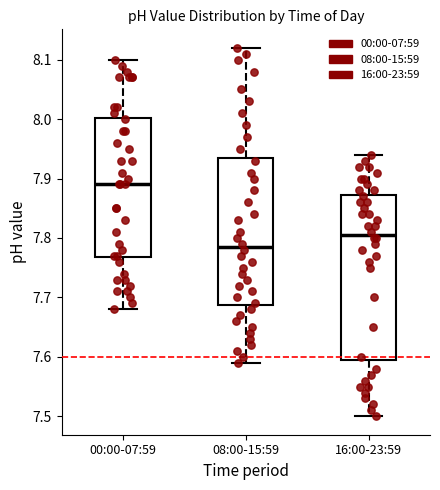

Reading left to right, transcribe this box plot: for each box, give where its median line is, the range the box spans, and where its two whiskers end, as read against the y-axis. The values are not printed on the chart, so give them approximately, as read against the axis.

00:00-07:59: median 7.89, box 7.77 to 8.00, whiskers 7.68 to 8.10
08:00-15:59: median 7.79, box 7.69 to 7.94, whiskers 7.59 to 8.12
16:00-23:59: median 7.81, box 7.60 to 7.87, whiskers 7.50 to 7.94